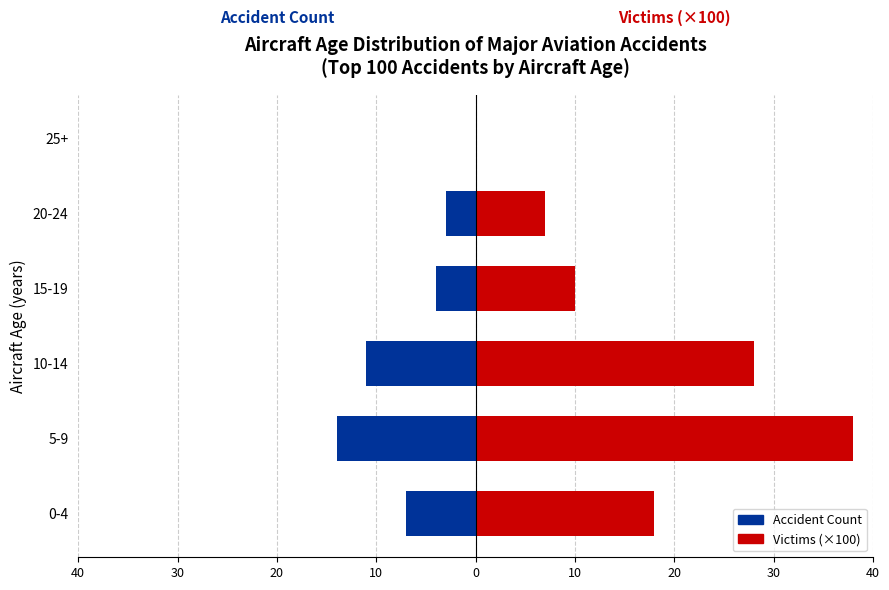

Reading left to right, transcribe all the data shown in this chart.

Accident Count: -7	-14	-11	-4	-3	0
Victims (×100): 18	38	28	10	7	0